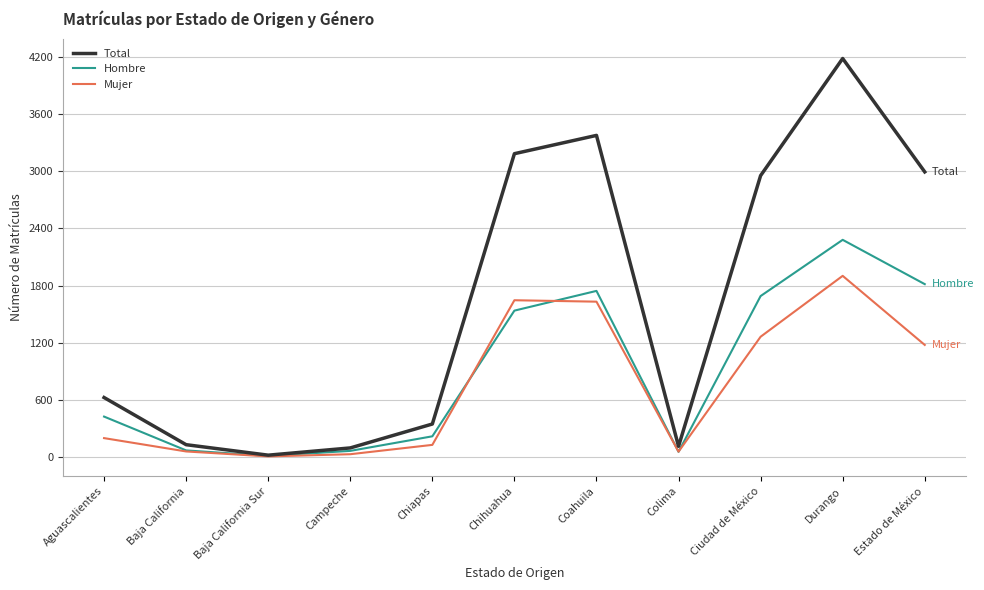

What is the average value of the Total series?

1639